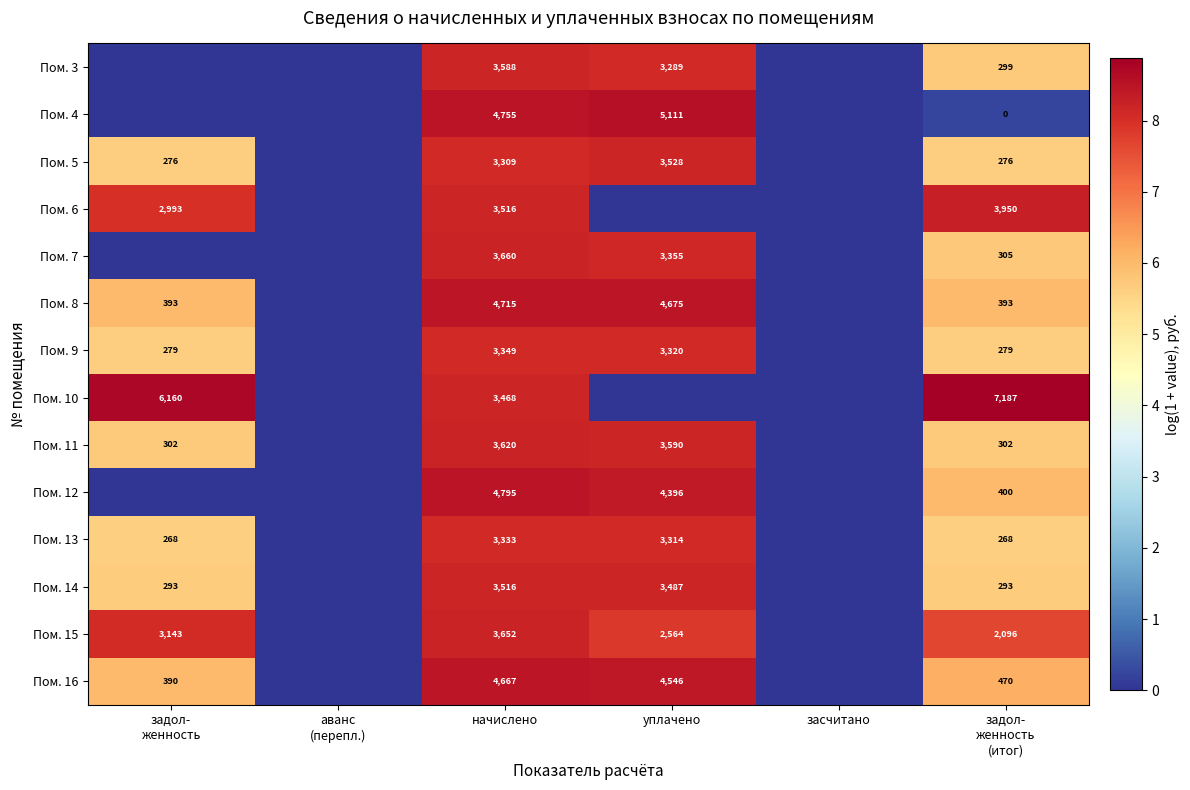

What is the difference between the highest and lowest values at начислено?

1486